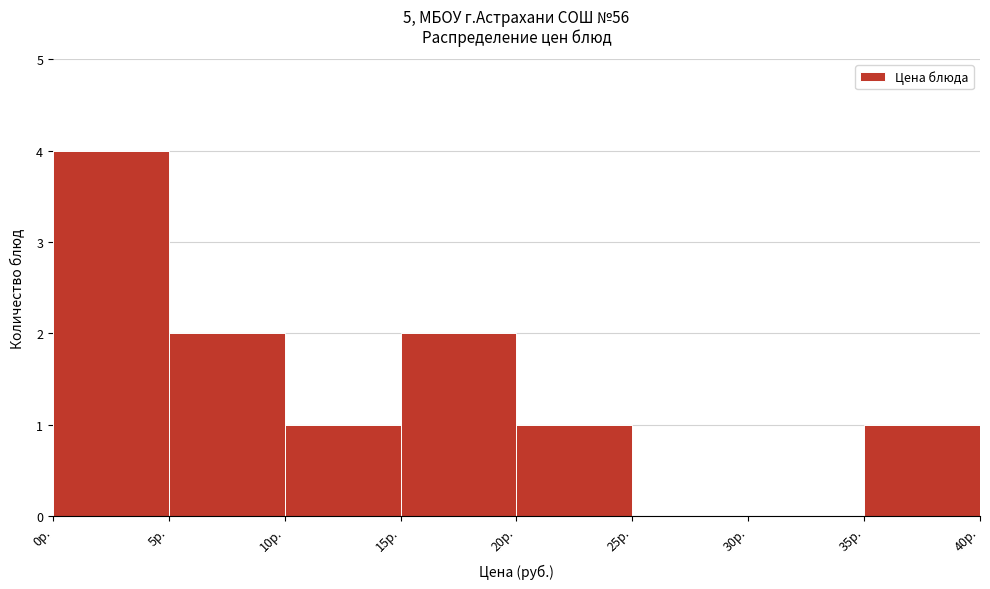

Over which range of the x-axis is the bar tallest?

0 to 5